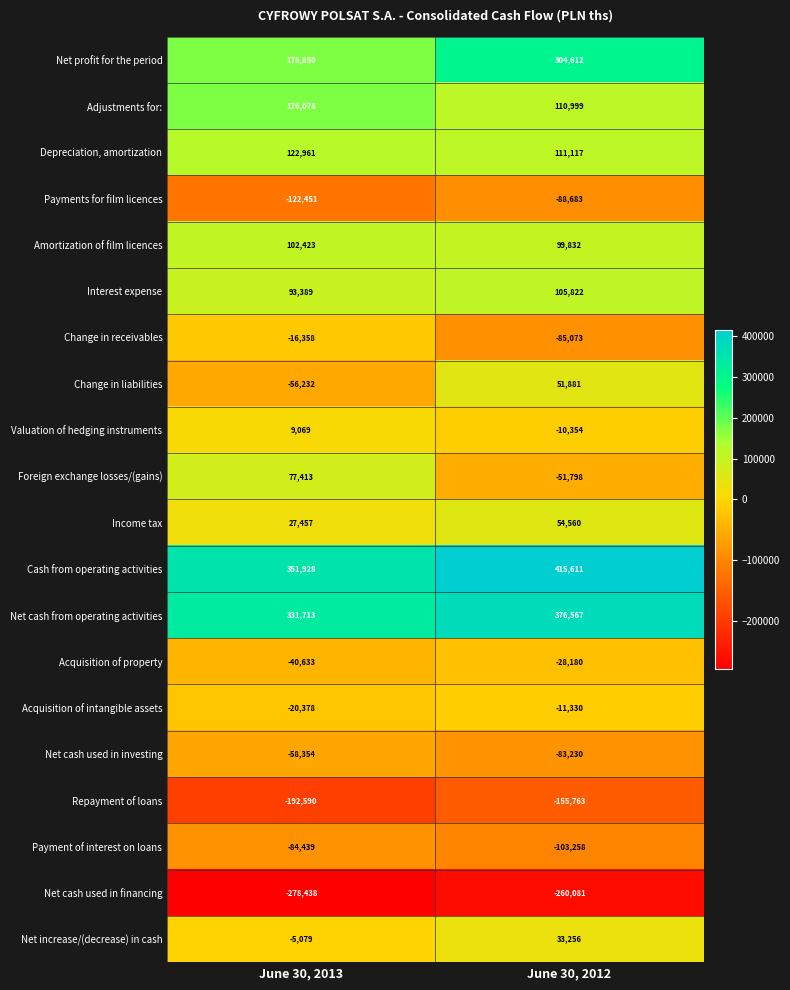

How many values in the Change in liabilities series are below 51881?

1